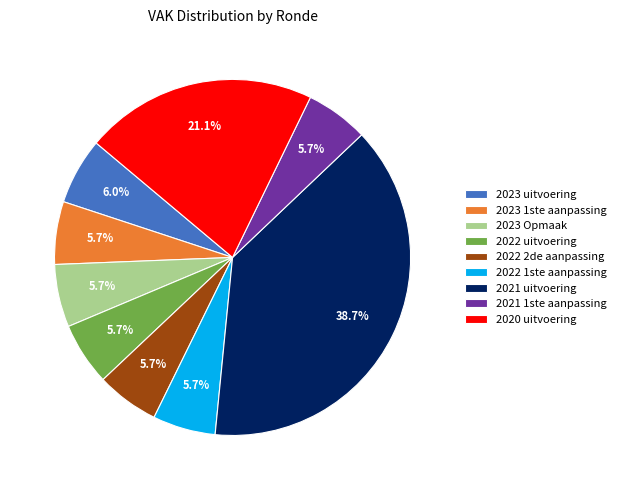

Which category has the biggest portion of the pie?

2021 uitvoering